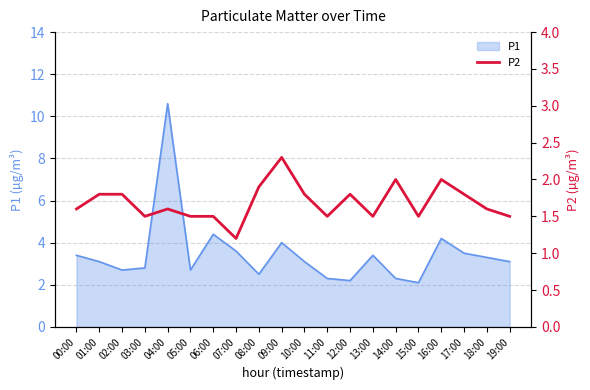

Does the chart have visible grid lines?

Yes